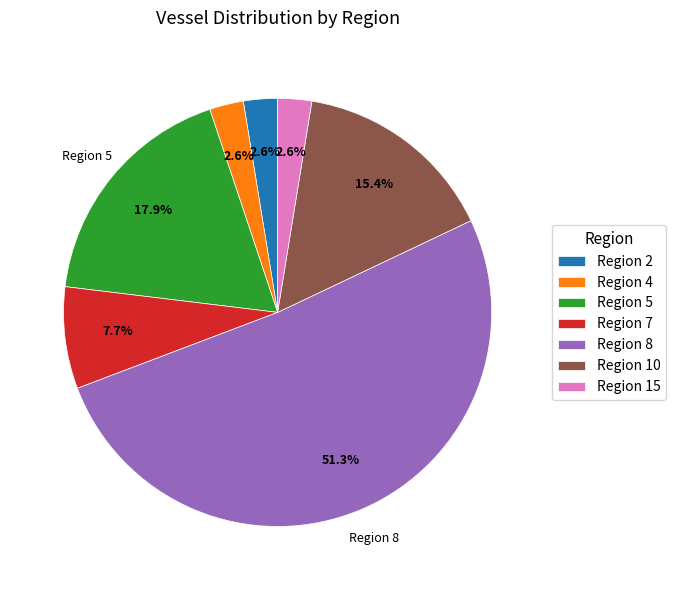

To the nearest percent, what percentage of the pie is Region 15?

3%